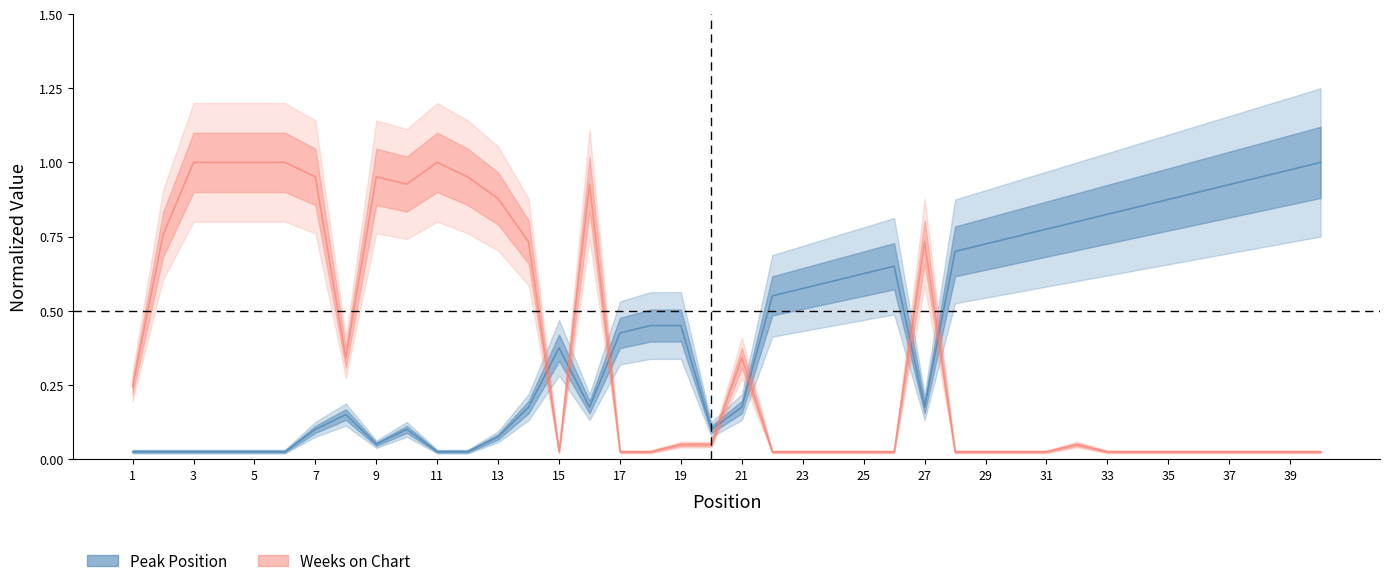

Rank the series by their maximum value, from highest to lowest.

Peak Position, Weeks on Chart